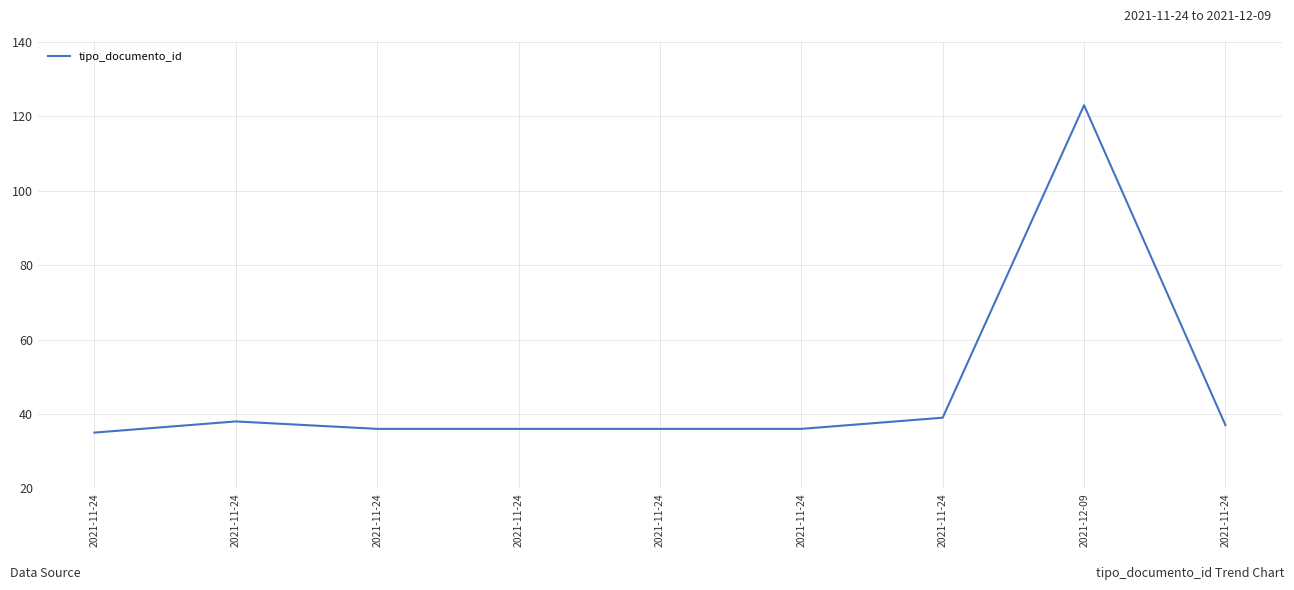

True or false: the data shows 48 at 2021-11-24.

False